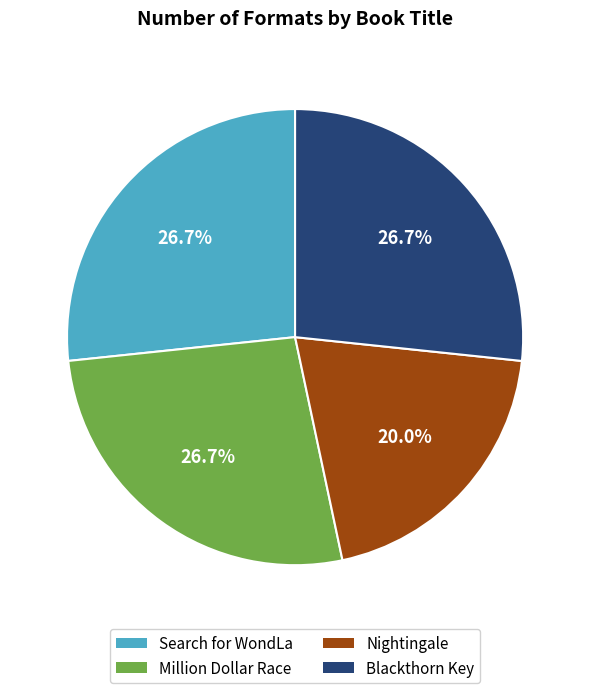

Does any single category account for the majority?

No